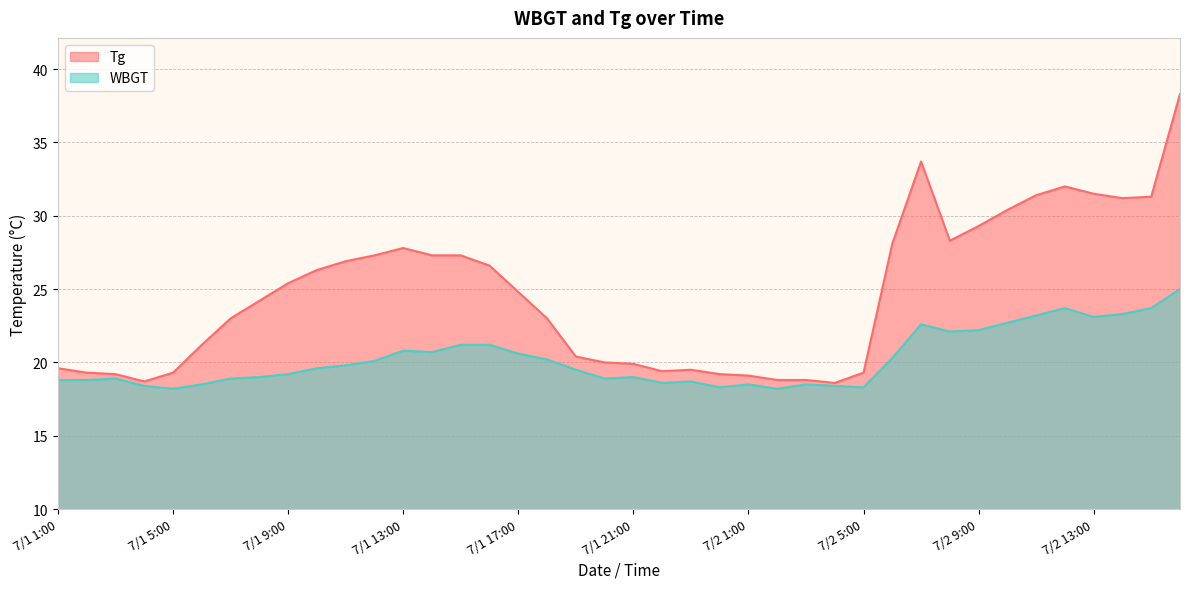

True or false: Tg and WBGT cross at least once.

False